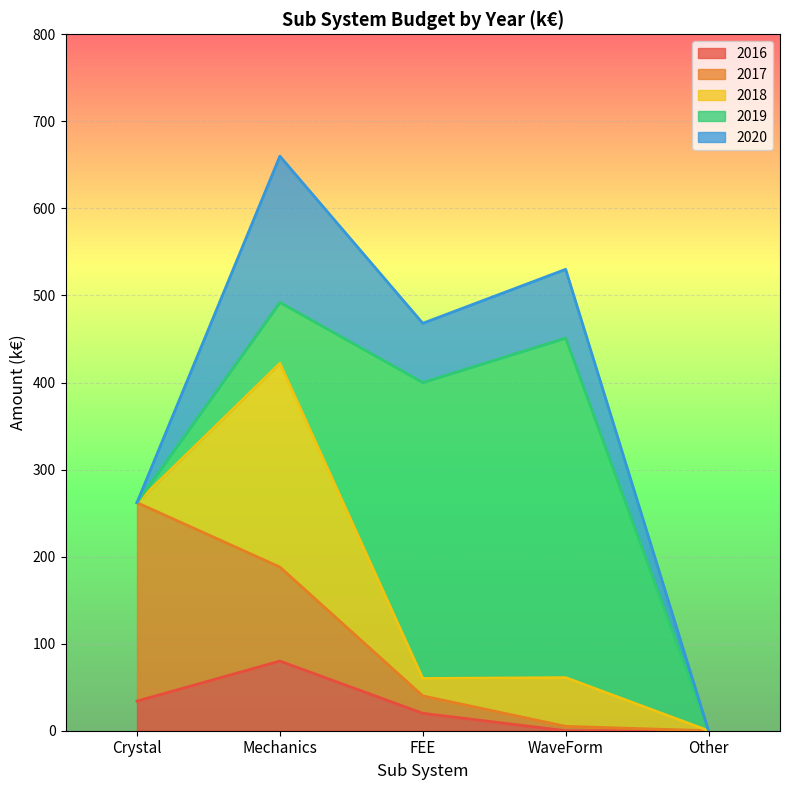

True or false: 2016 has a value of 0 at Other.

True